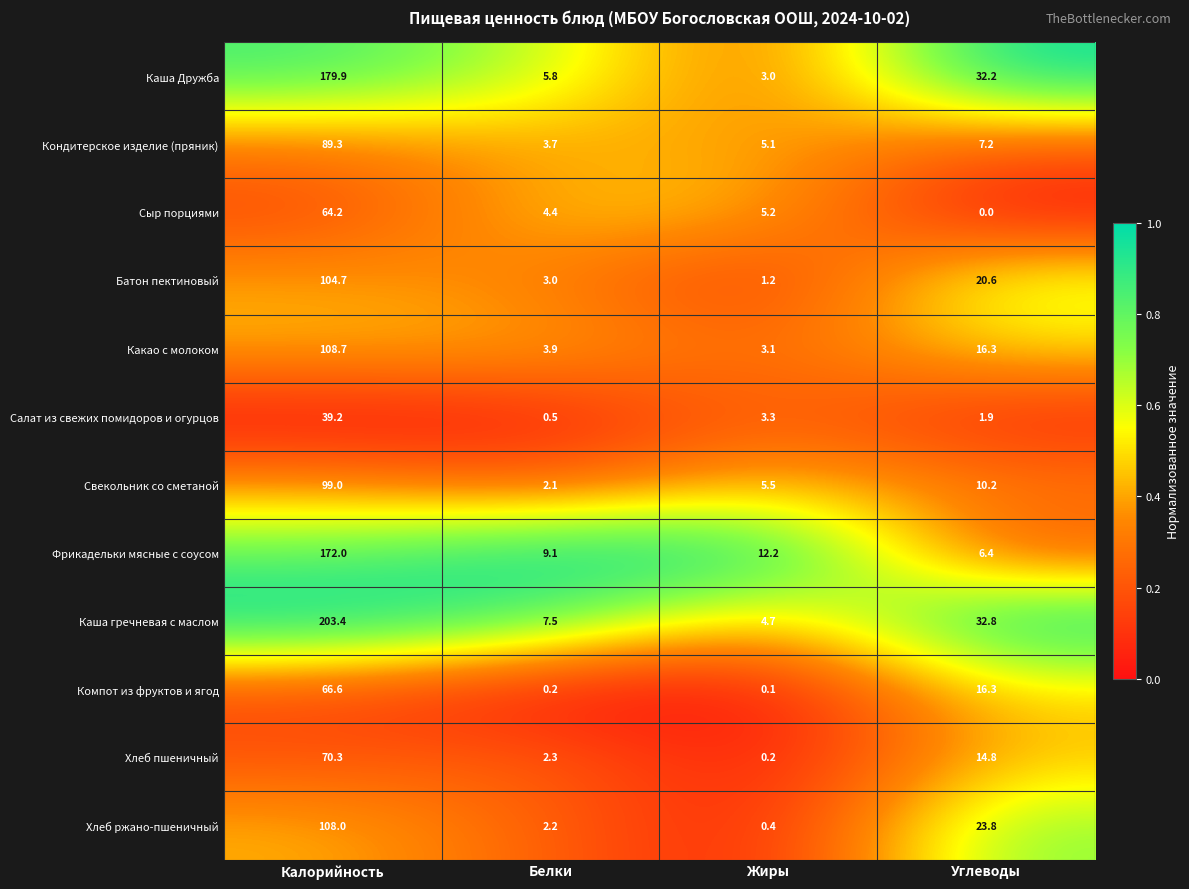

What is the spread (max minus min) of values at Углеводы?

32.8